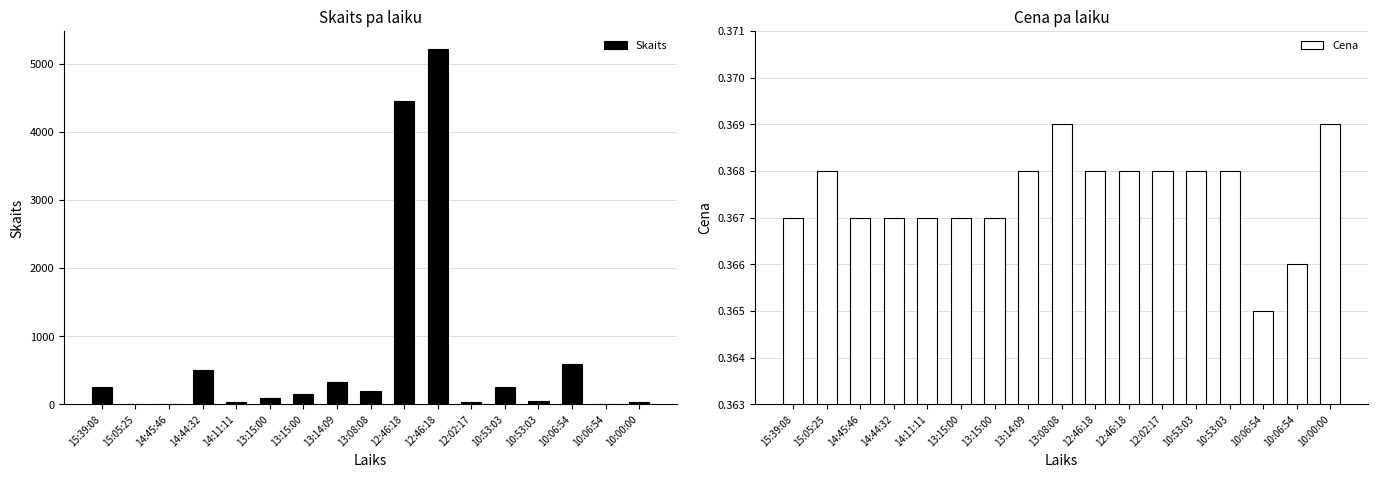

What is the label of the 15th bar from the left?

10:06:54